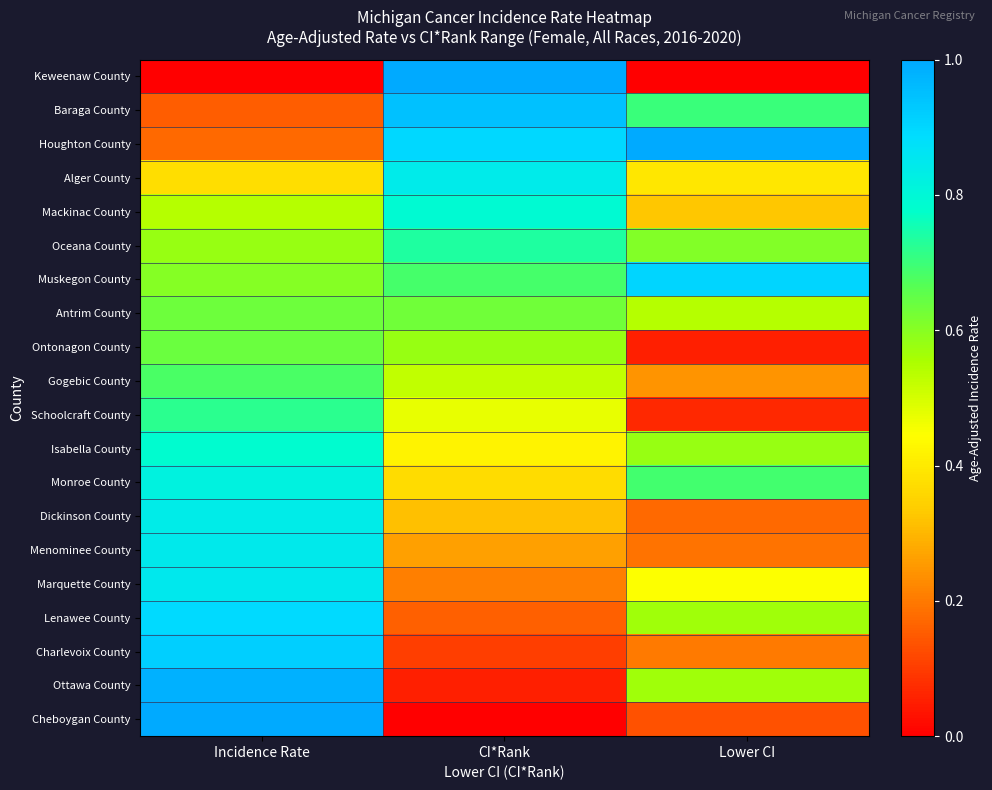

Reading left to right, transcribe all the data shown in this chart.

Keweenaw County: Incidence Rate=0.0	CI*Rank=1.0	Lower CI=0.0
Baraga County: Incidence Rate=0.2	CI*Rank=0.9	Lower CI=0.7
Houghton County: Incidence Rate=0.2	CI*Rank=0.9	Lower CI=1.0
Alger County: Incidence Rate=0.4	CI*Rank=0.8	Lower CI=0.4
Mackinac County: Incidence Rate=0.5	CI*Rank=0.8	Lower CI=0.3
Oceana County: Incidence Rate=0.6	CI*Rank=0.7	Lower CI=0.6
Muskegon County: Incidence Rate=0.6	CI*Rank=0.7	Lower CI=0.9
Antrim County: Incidence Rate=0.6	CI*Rank=0.6	Lower CI=0.5
Ontonagon County: Incidence Rate=0.6	CI*Rank=0.6	Lower CI=0.1
Gogebic County: Incidence Rate=0.7	CI*Rank=0.5	Lower CI=0.2
Schoolcraft County: Incidence Rate=0.7	CI*Rank=0.5	Lower CI=0.1
Isabella County: Incidence Rate=0.8	CI*Rank=0.4	Lower CI=0.6
Monroe County: Incidence Rate=0.8	CI*Rank=0.4	Lower CI=0.7
Dickinson County: Incidence Rate=0.8	CI*Rank=0.3	Lower CI=0.2
Menominee County: Incidence Rate=0.8	CI*Rank=0.3	Lower CI=0.2
Marquette County: Incidence Rate=0.8	CI*Rank=0.2	Lower CI=0.4
Lenawee County: Incidence Rate=0.9	CI*Rank=0.2	Lower CI=0.6
Charlevoix County: Incidence Rate=0.9	CI*Rank=0.1	Lower CI=0.2
Ottawa County: Incidence Rate=1.0	CI*Rank=0.1	Lower CI=0.6
Cheboygan County: Incidence Rate=1.0	CI*Rank=0.0	Lower CI=0.1